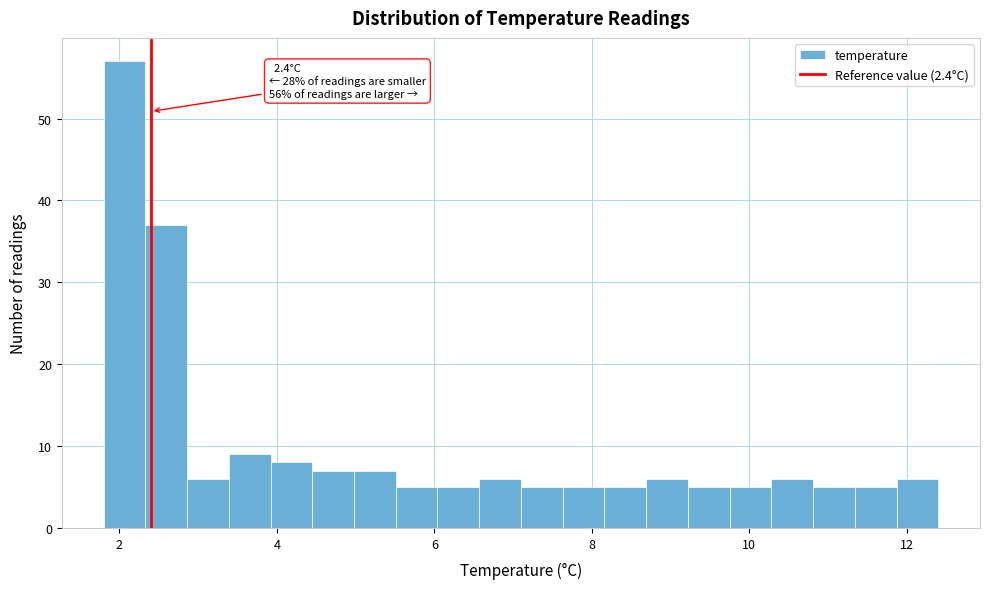

Around what value on the x-axis is the tallest bar? Give the approximate position of its centre, as read against the axis.

2.0